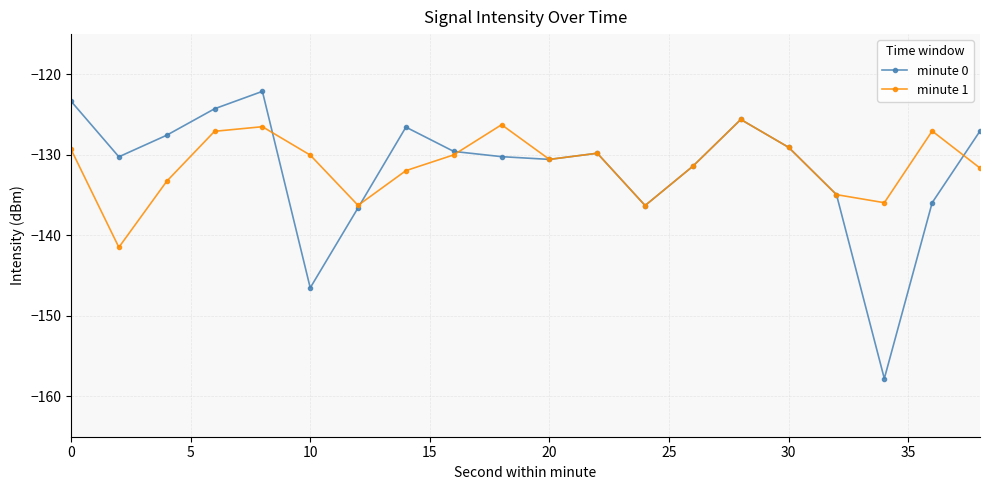

What is the sum of all minute 1 values?

-2624.4